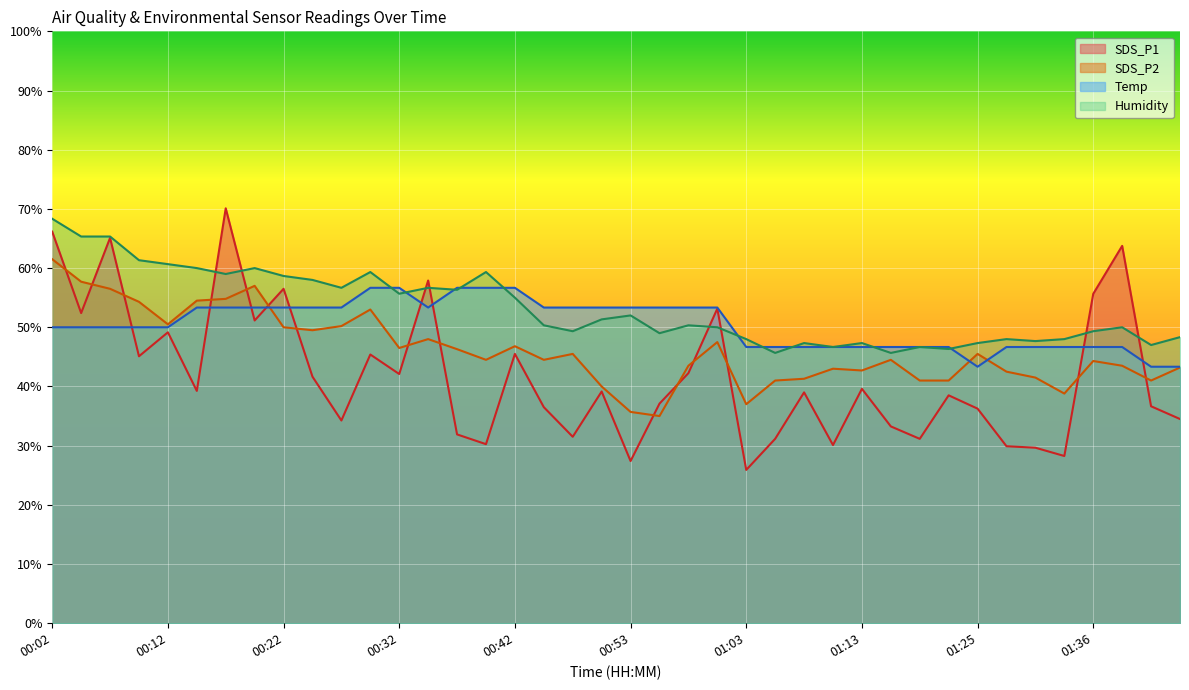

Which has a higher value, 00:47 or 01:44?

01:44